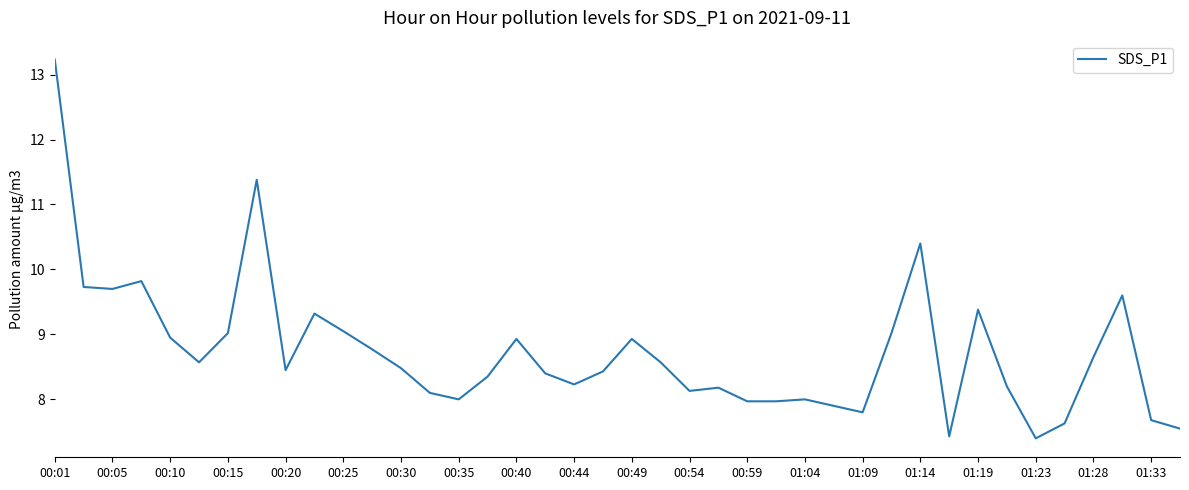

What is the minimum value shown in the chart?

7.4